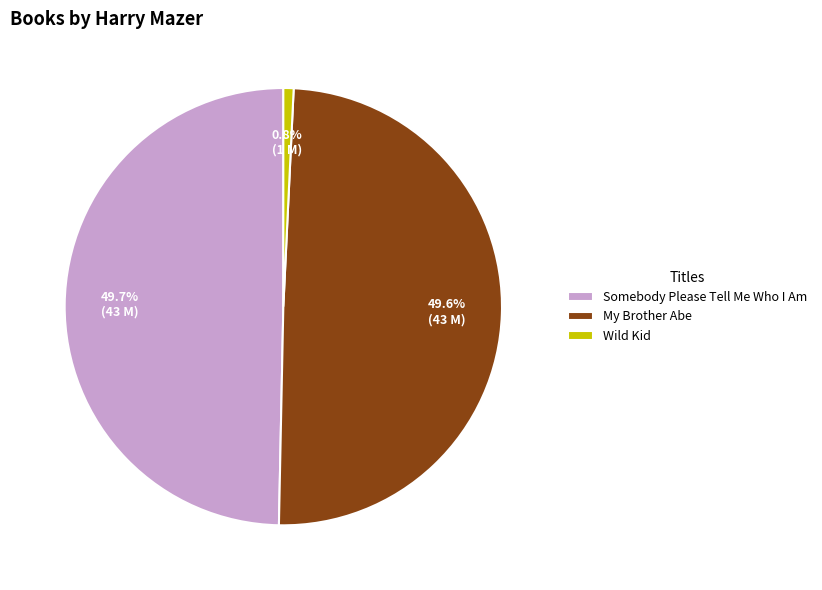

To the nearest percent, what percentage of the pie is Somebody Please Tell Me Who I Am?

50%